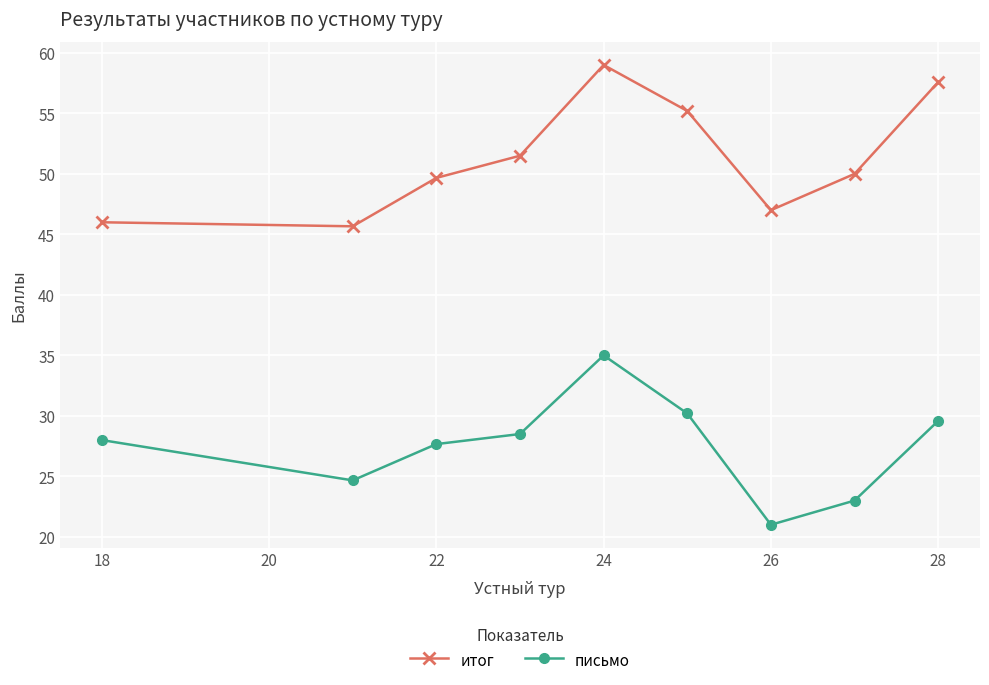

True or false: письмо and итог intersect in this chart.

False